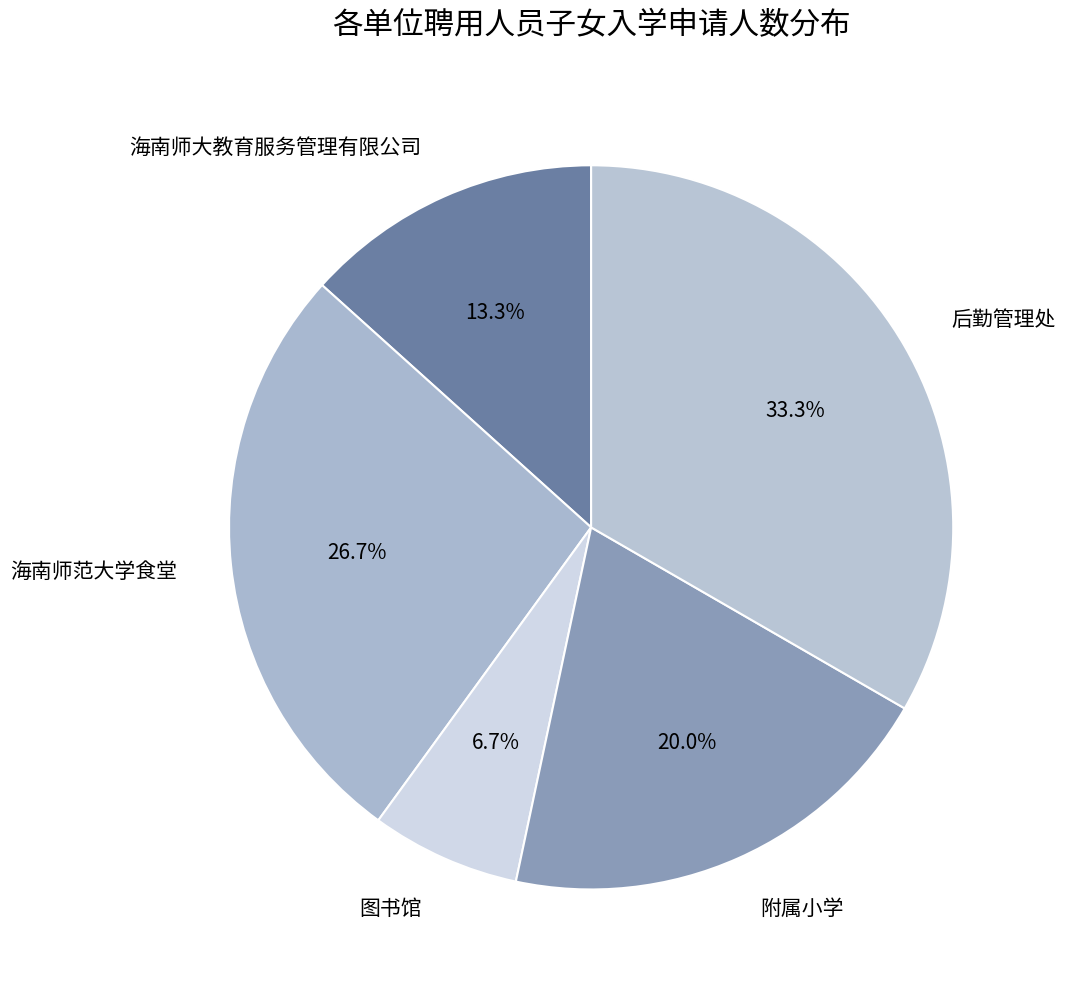

Is 附属小学 the majority of the pie?

No